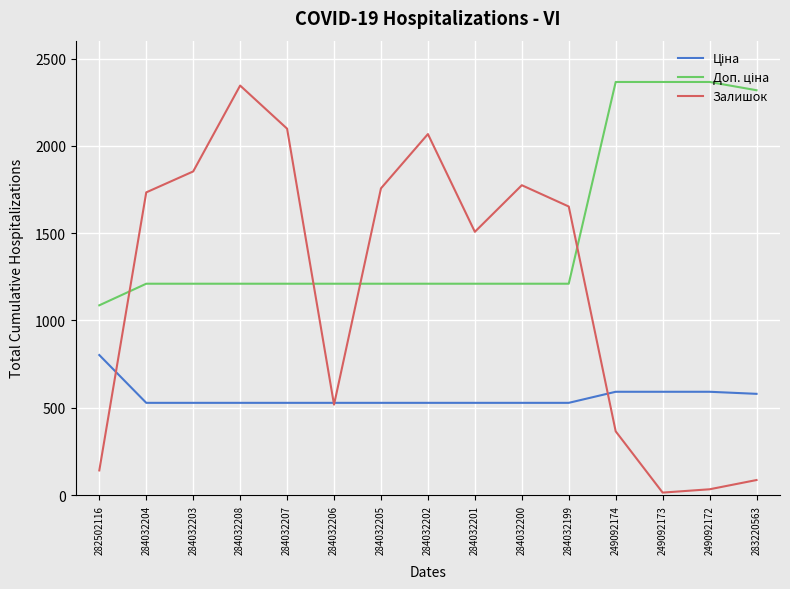

What is the minimum value shown in the chart?

14.0